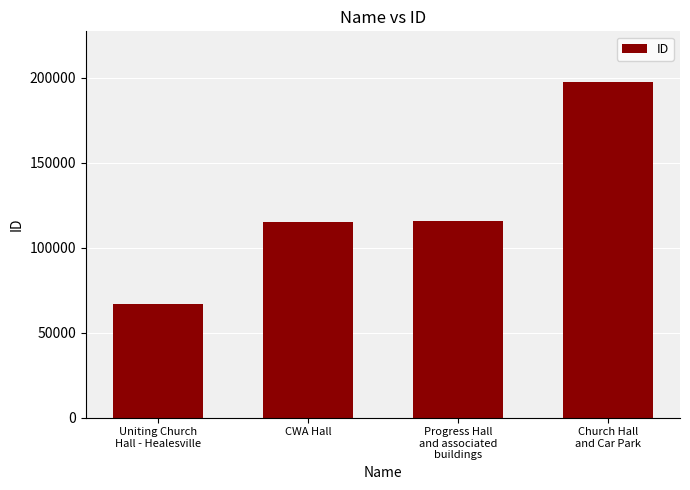

What is the difference between the second highest and second lowest values?

451